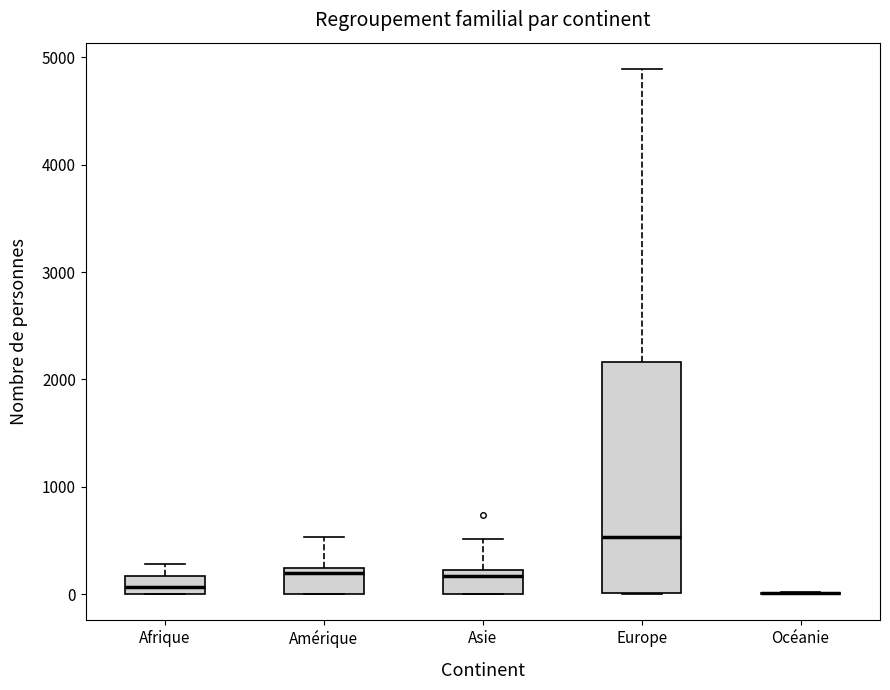

Where does the upper whisker of the box for Afrique end on the y-axis? The values are not printed on the chart, so give them approximately, as read against the axis.

300